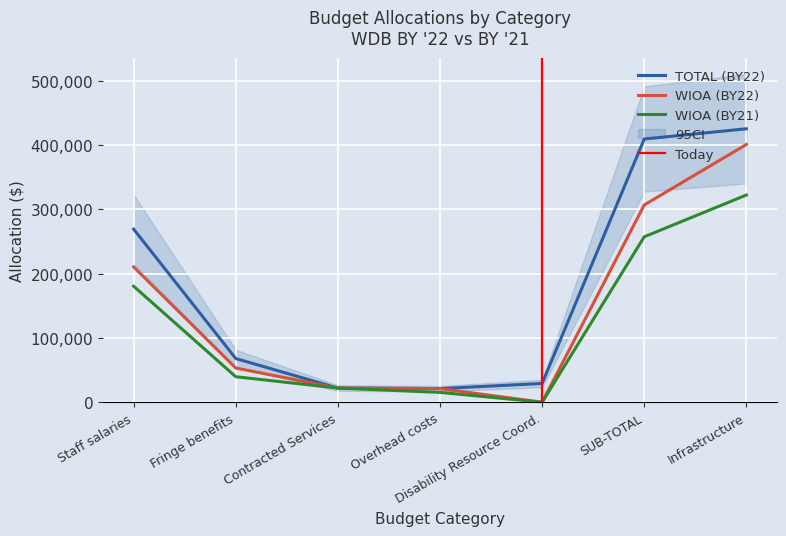

At which category is the sum across all series the highest?

Infrastructure